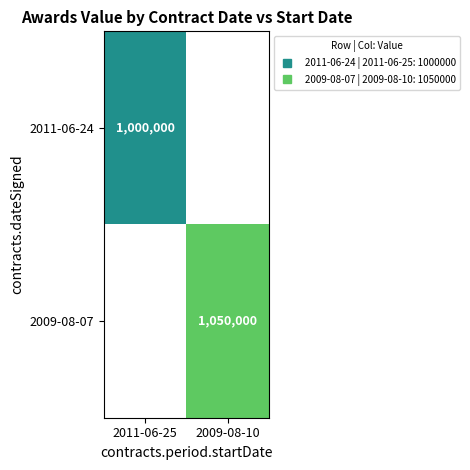

Which series has the largest range (max minus min)?

2011-06-24